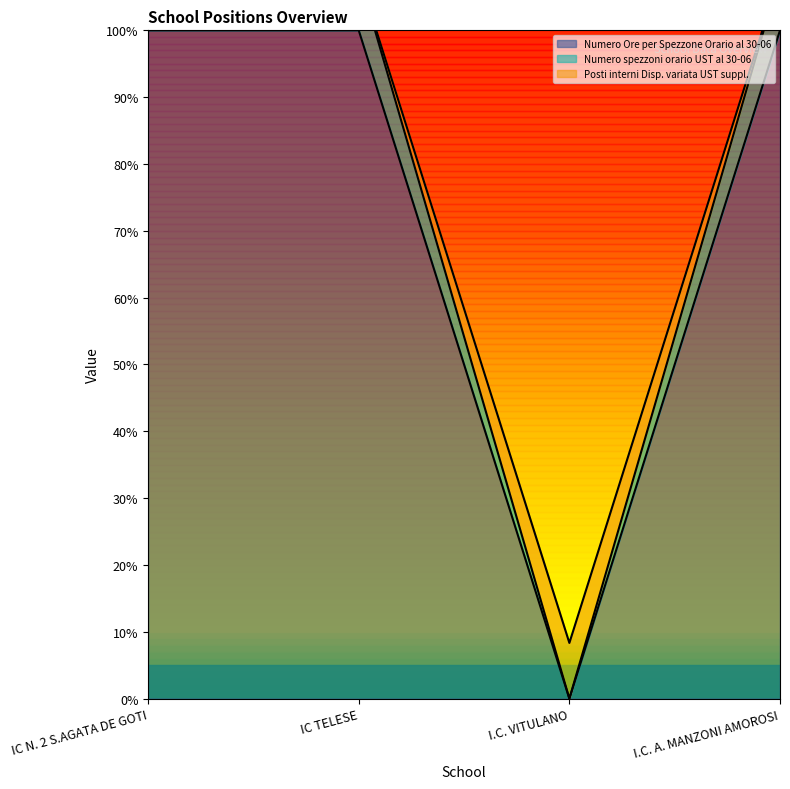

What is the difference between the highest and lowest values at I.C. A. MANZONI AMOROSI?

8.3